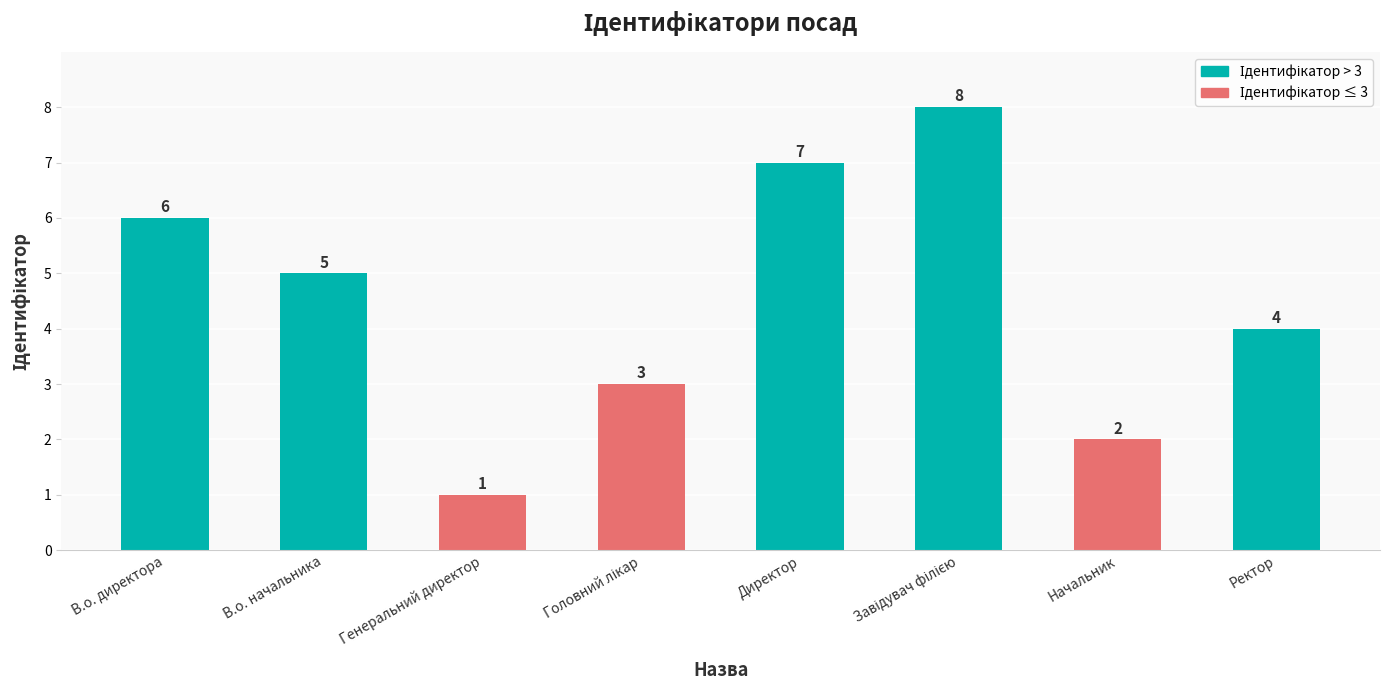

How many series are shown in this chart?

1